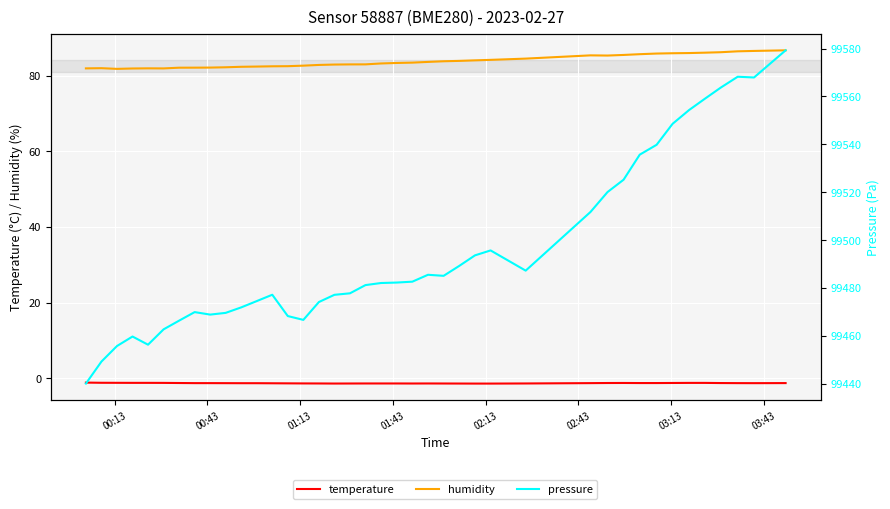

Is it true that pressure equals 29050.7 at 22?

False